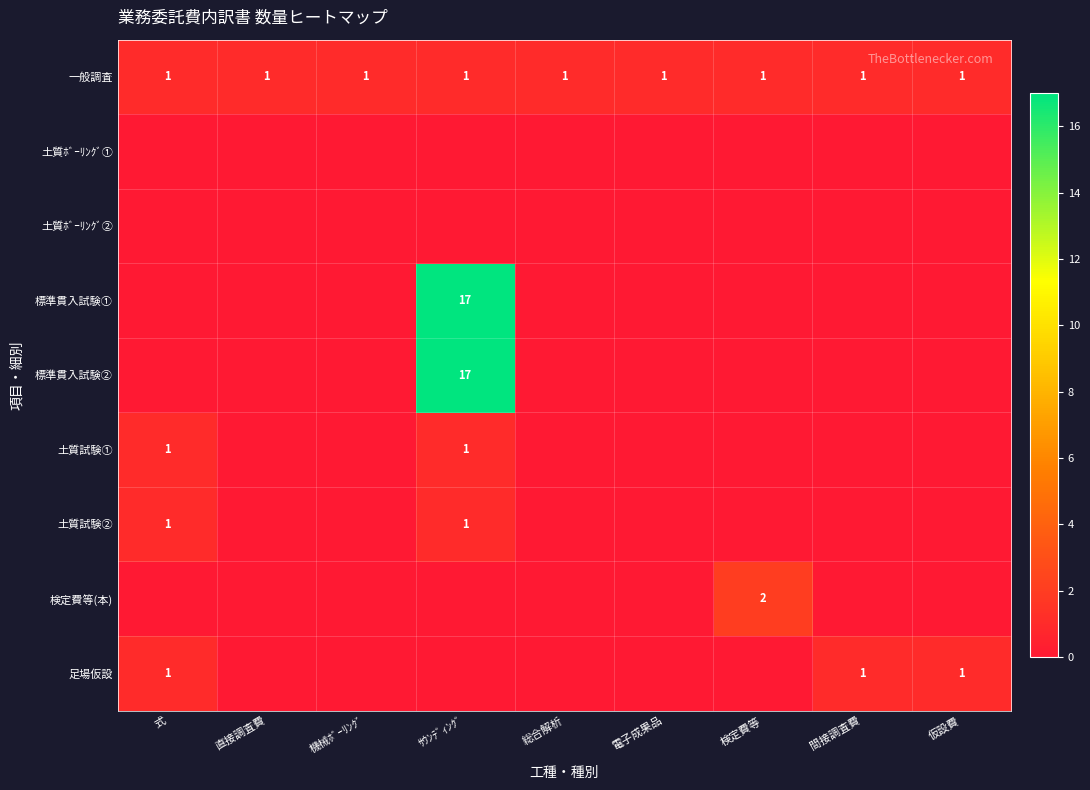

What is the spread (max minus min) of values at 機械ﾎﾞｰﾘﾝｸﾞ?

1